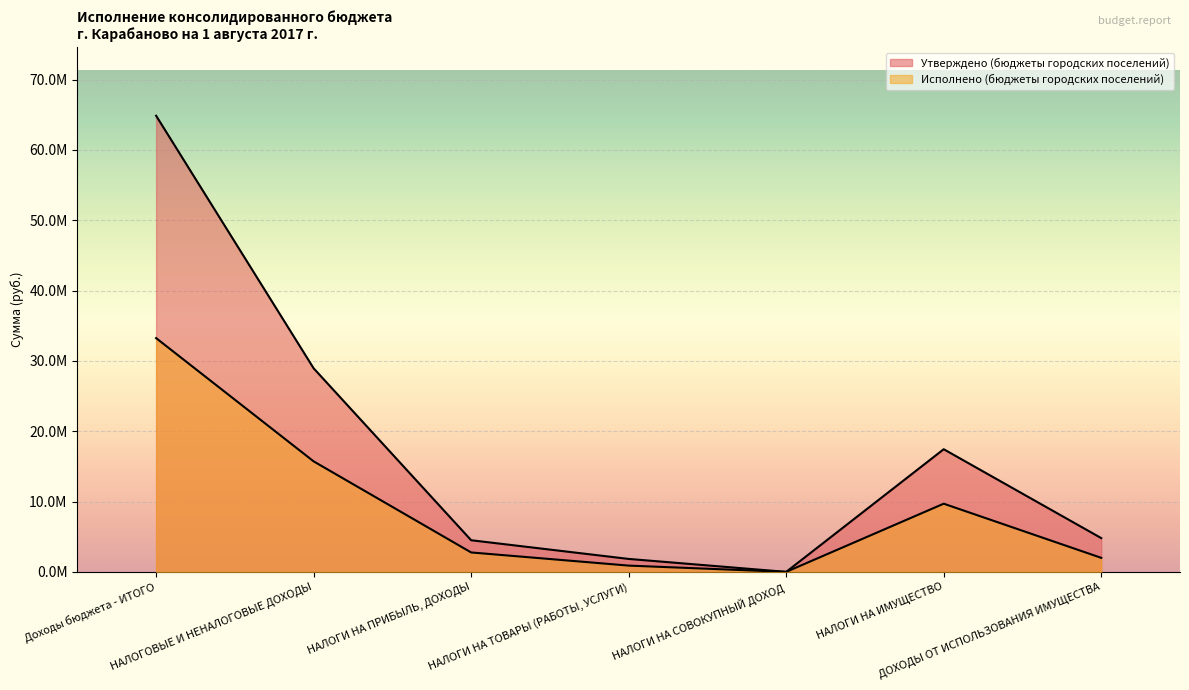

What position from the left is НАЛОГИ НА ИМУЩЕСТВО?

6